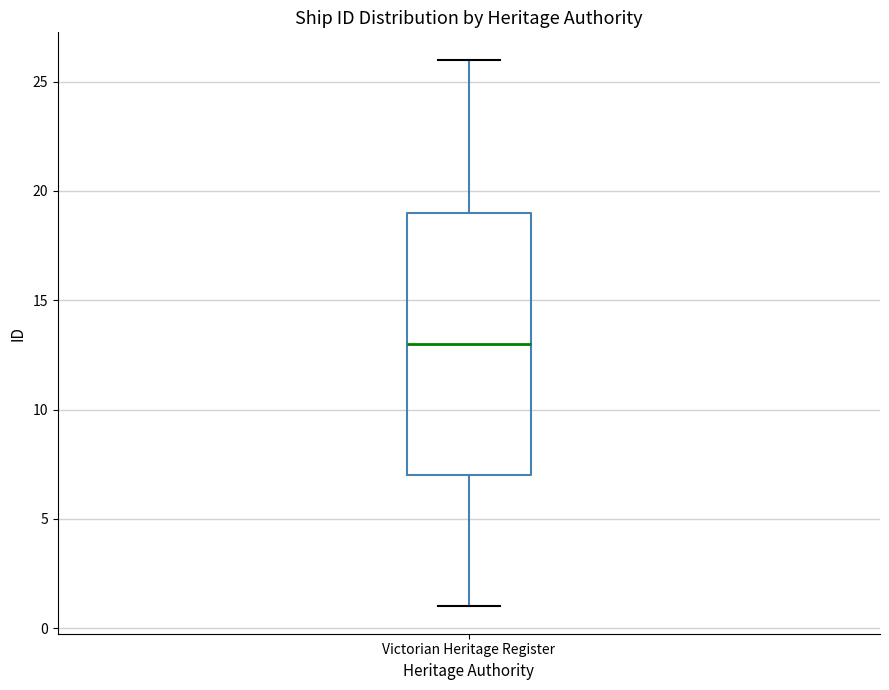

Read this box plot against the y-axis: the position of the median line, the range covered by the box, and the ends of both whiskers. The values are not printed on the chart, so give them approximately, as read against the axis.

median 13, box 7 to 19, whiskers 1 to 26